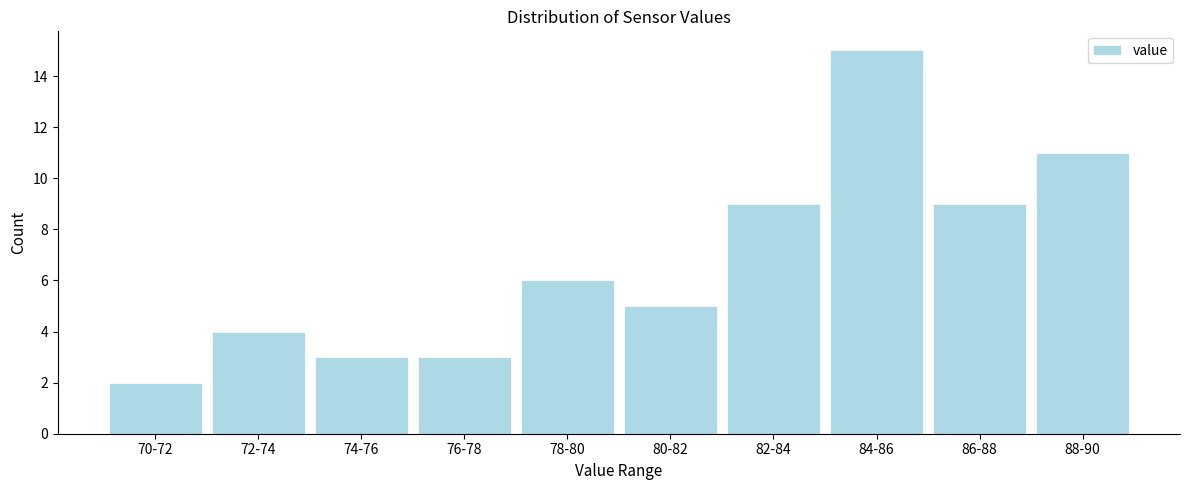

Reading left to right, extract all data points from this chart.

2	4	3	3	6	5	9	15	9	11